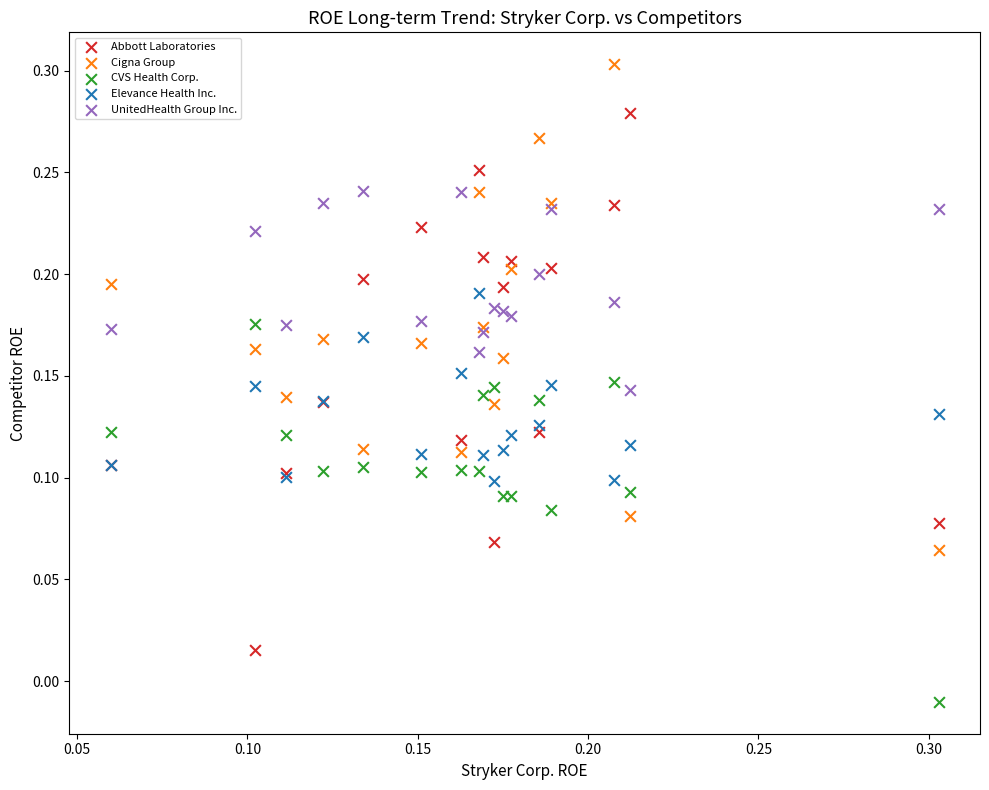

Which series has the largest Y range (max minus min)?

Abbott Laboratories